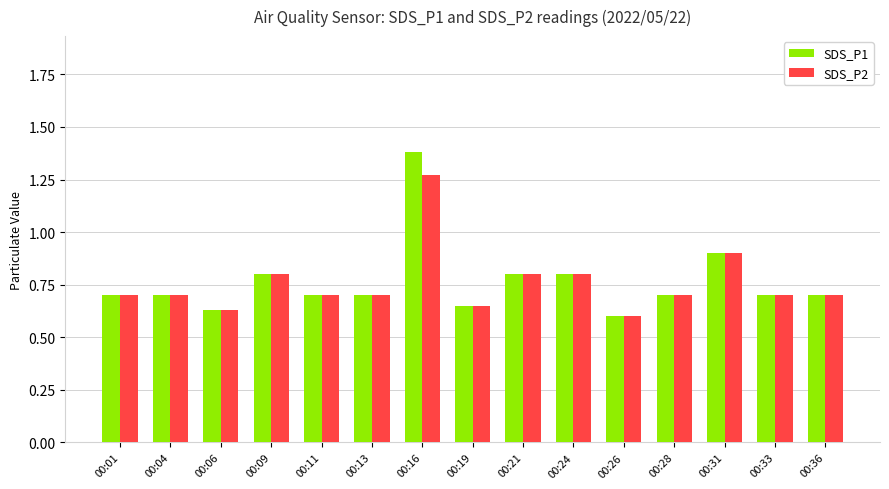

Which category has the highest value across all series?

00:16